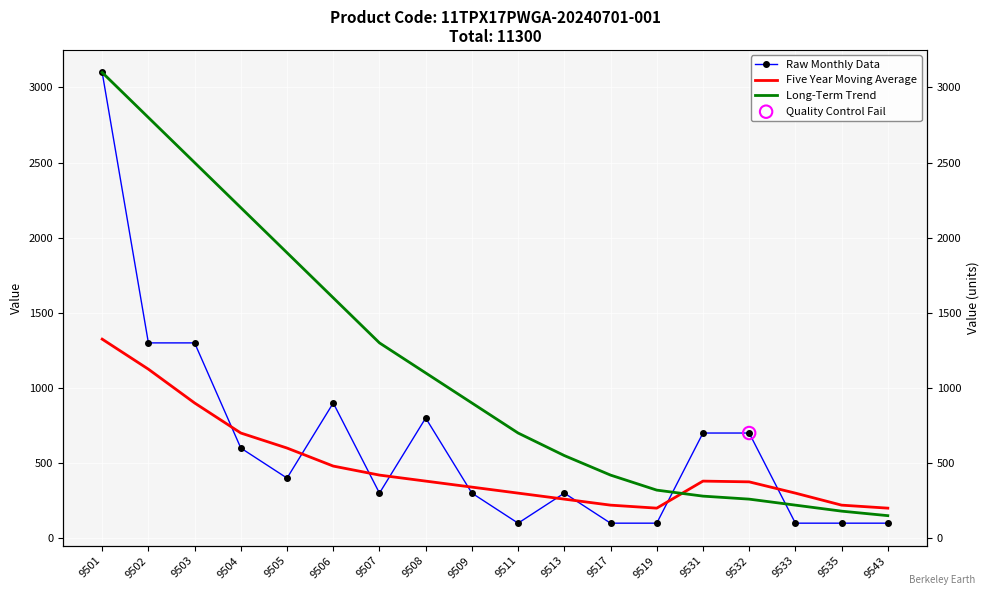

Which series has the largest Y range (max minus min)?

Raw Monthly Data